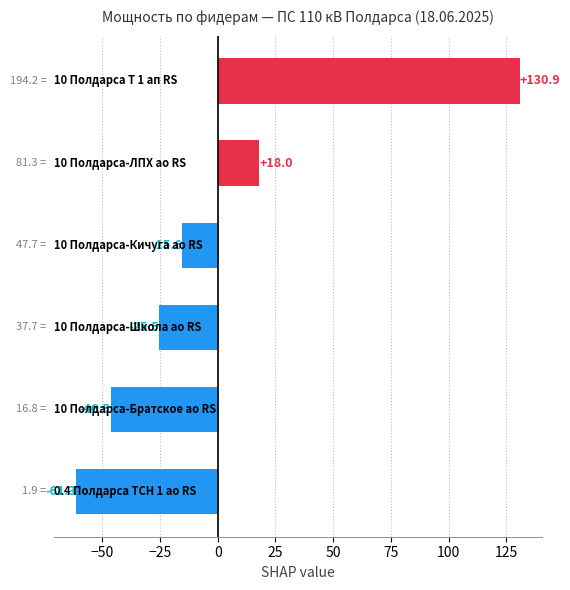

What is the difference between the maximum and second lowest values?

177.4